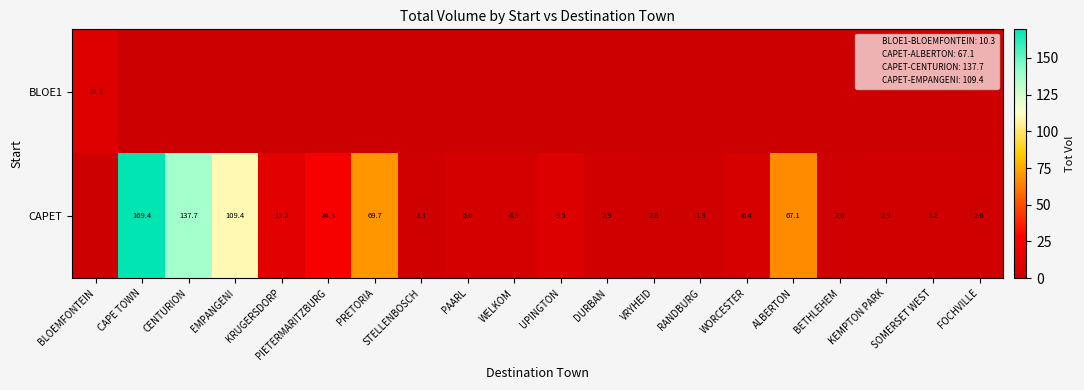

The CAPET series shows 36.6 at PIETERMARITZBURG. True or false?

False